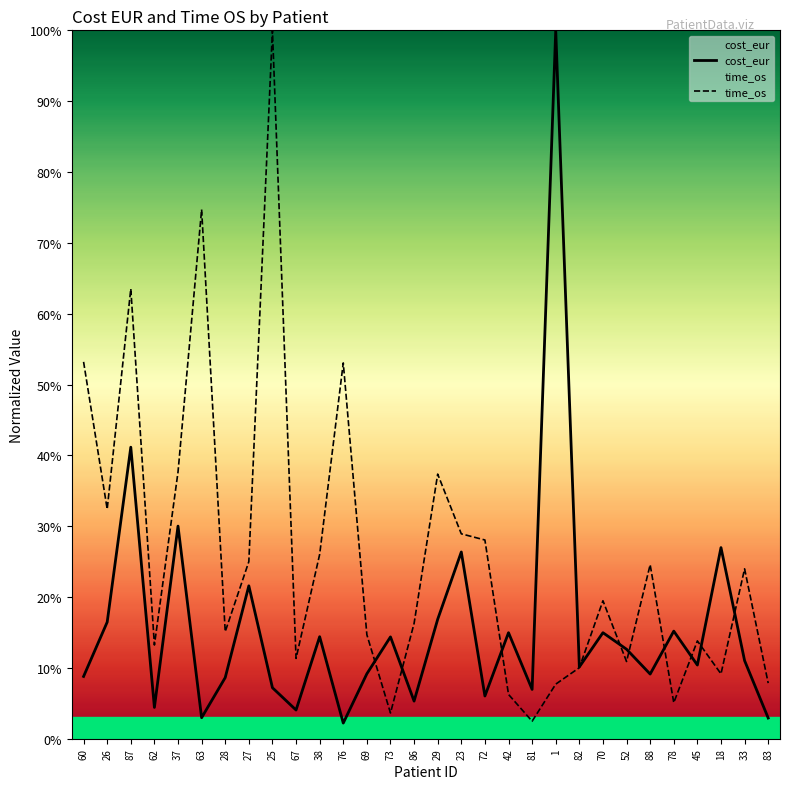

At which label does time_os reach its peak?

25